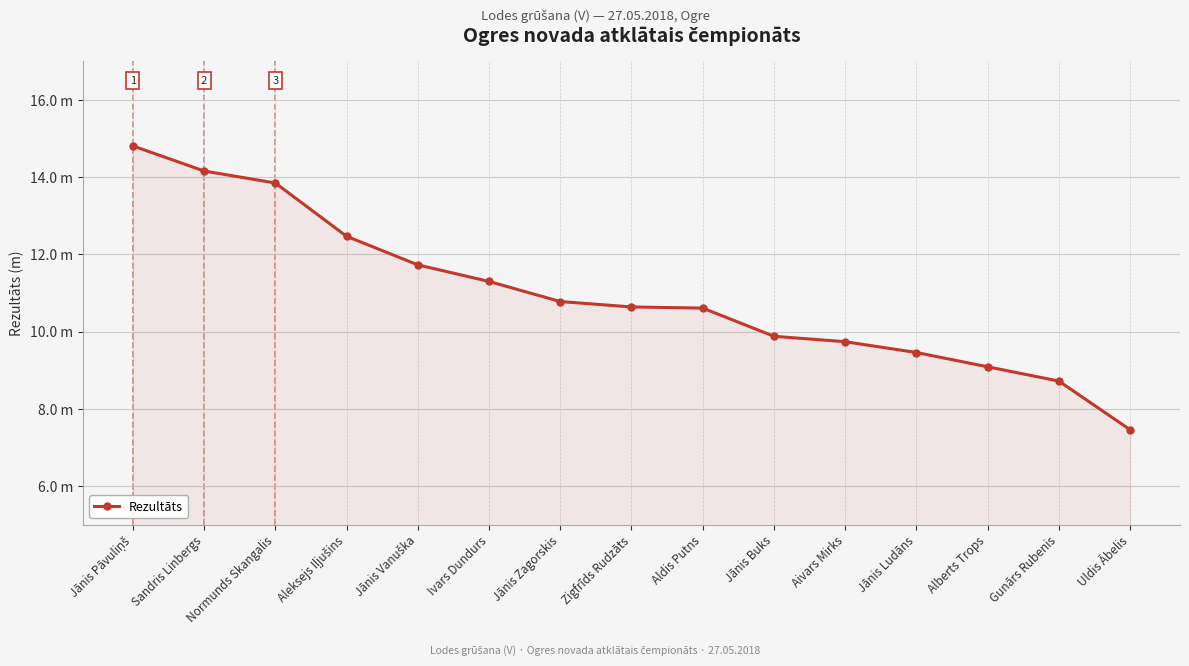

Does the chart have visible grid lines?

Yes